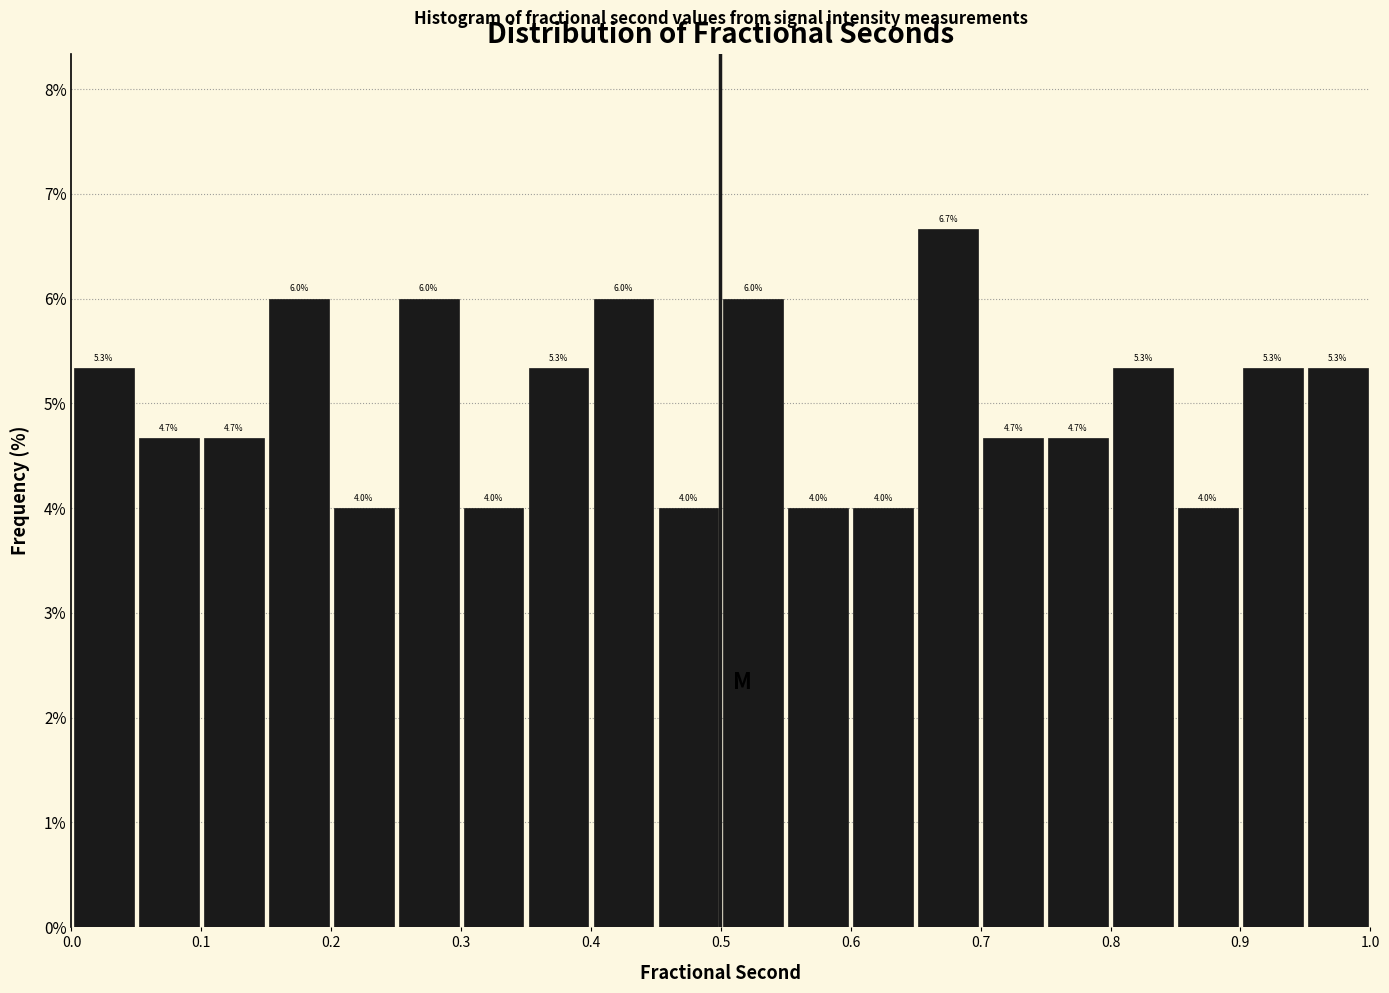

Reading left to right, list every bar in this chart as the range it spans on the x-axis followed by its height.

0.00 to 0.05: 5.3
0.05 to 0.10: 4.7
0.10 to 0.15: 4.7
0.15 to 0.20: 6.0
0.20 to 0.25: 4.0
0.25 to 0.30: 6.0
0.30 to 0.35: 4.0
0.35 to 0.40: 5.3
0.40 to 0.45: 6.0
0.45 to 0.50: 4.0
0.50 to 0.55: 6.0
0.55 to 0.60: 4.0
0.60 to 0.65: 4.0
0.65 to 0.70: 6.7
0.70 to 0.75: 4.7
0.75 to 0.80: 4.7
0.80 to 0.85: 5.3
0.85 to 0.90: 4.0
0.90 to 0.95: 5.3
0.95 to 1.00: 5.3